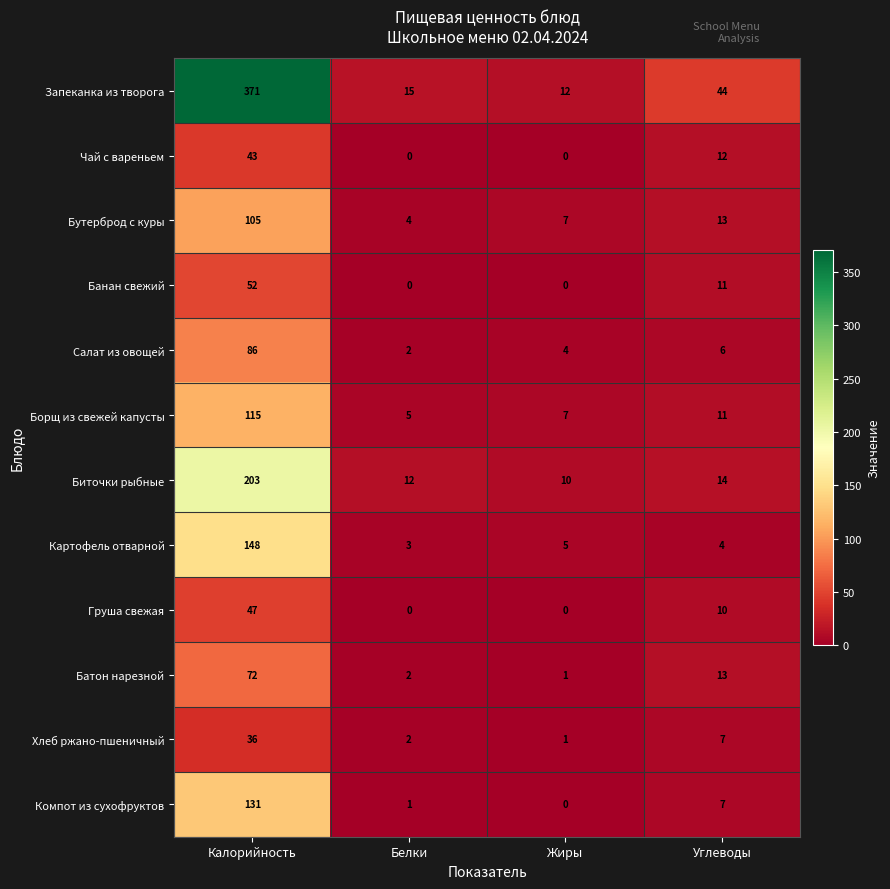

What is the difference between the second highest and second lowest values in the Компот из сухофруктов series?

6